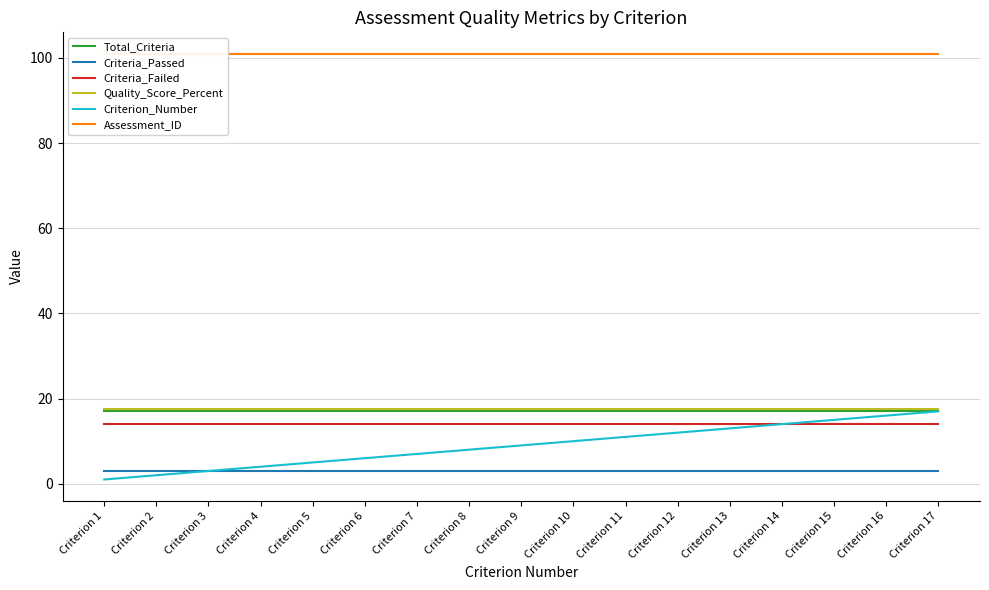

How many values in the Criterion_Number series are below 9?

8